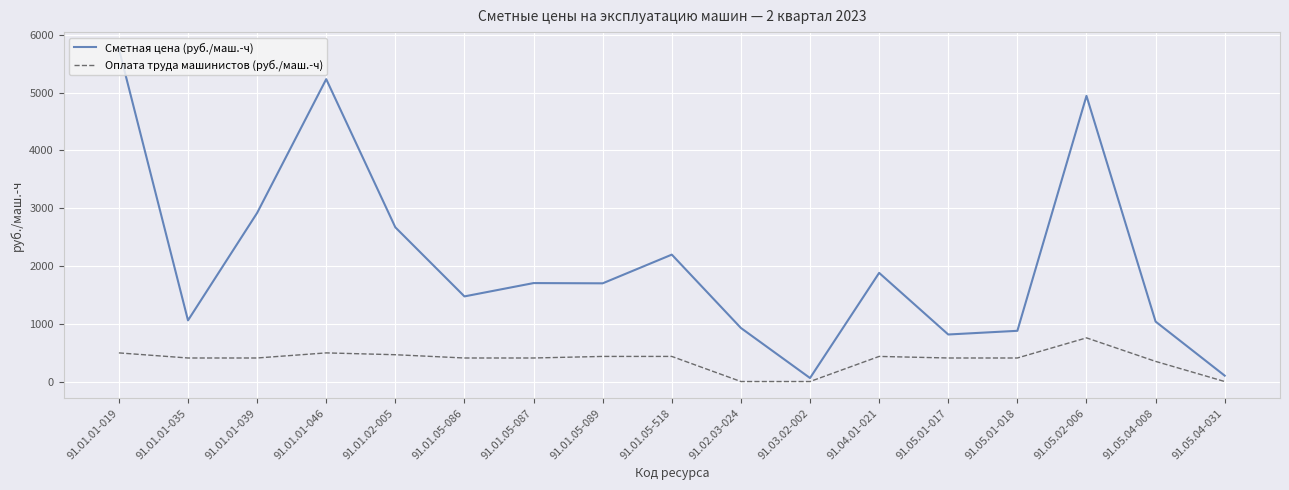

What is the difference between the maximum and minimum values in the Сметная цена (руб./маш.-ч) series?

5700.0